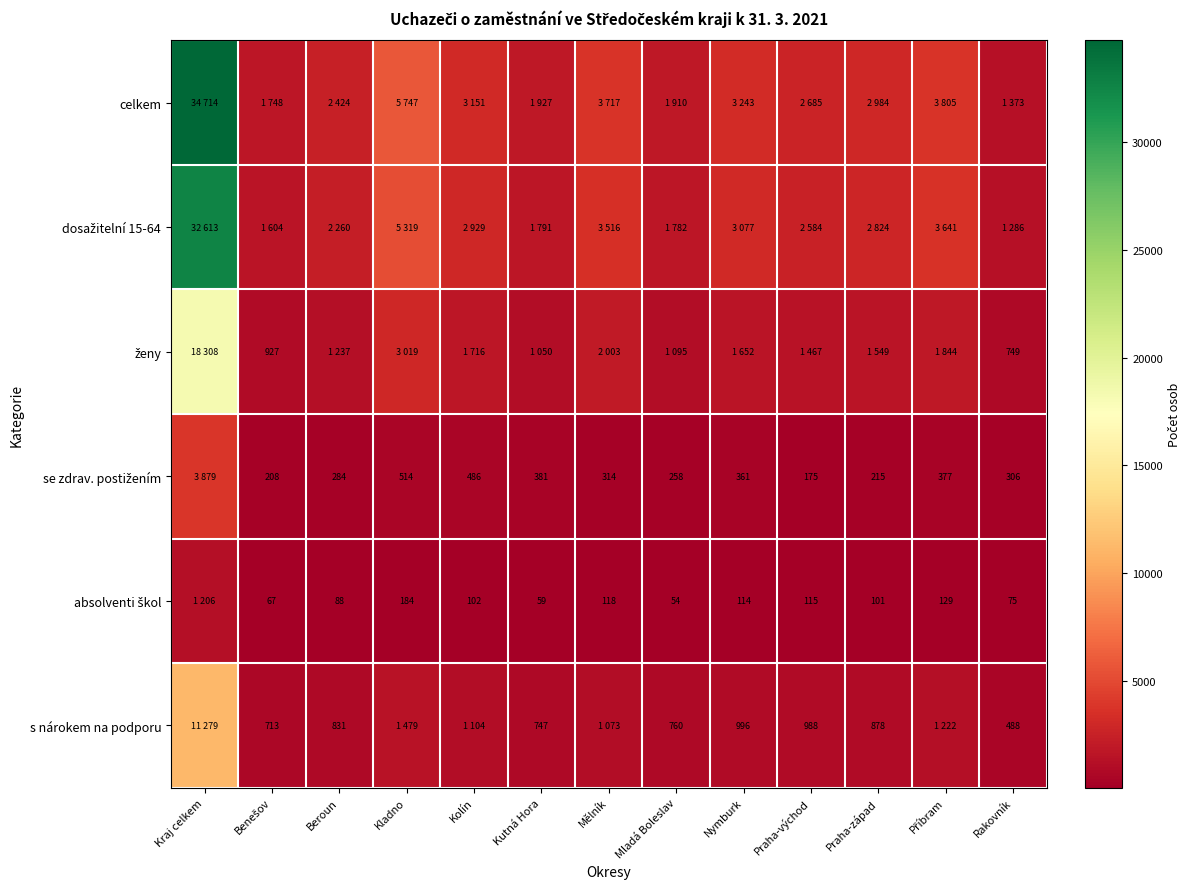

At which label is s nárokem na podporu closest to 5883?

Kladno